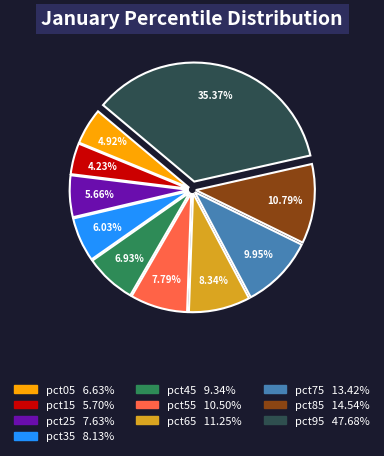

Combined, do pct15 and pct65 account for over 50%?

No